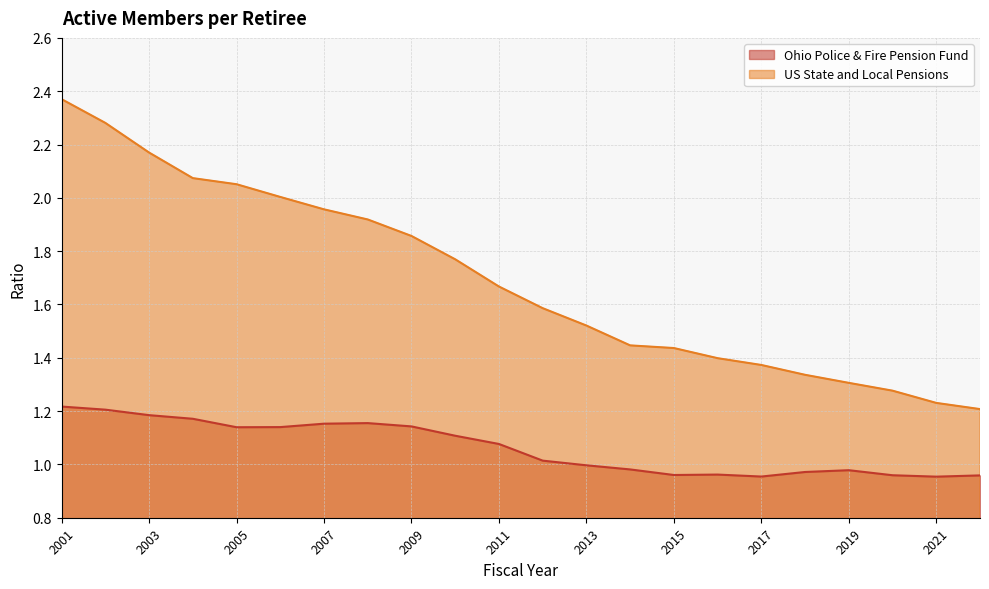

True or false: US State and Local Pensions has more than 0 points higher than both neighbors.

False